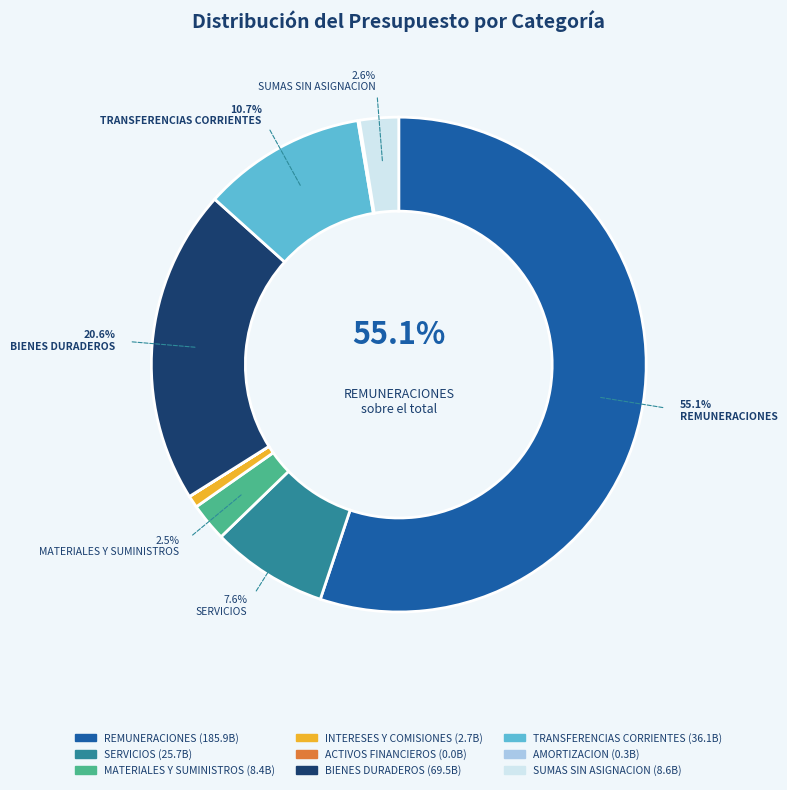

Which slice is the largest?

REMUNERACIONES